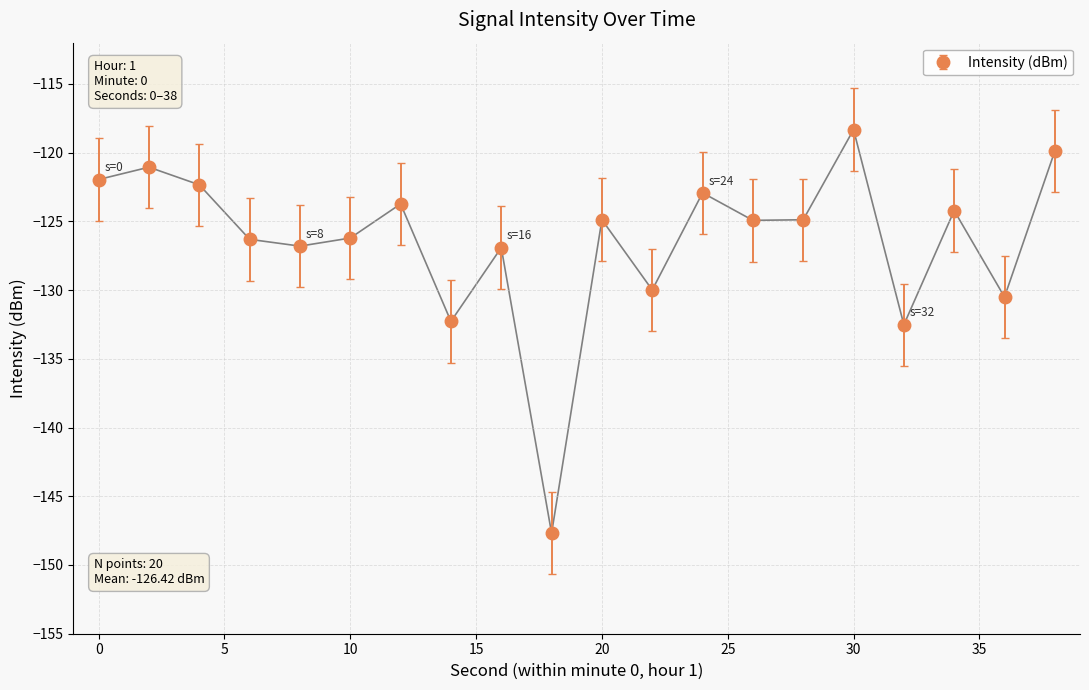

True or false: there are more than 0 points higher than both neighbors.

True